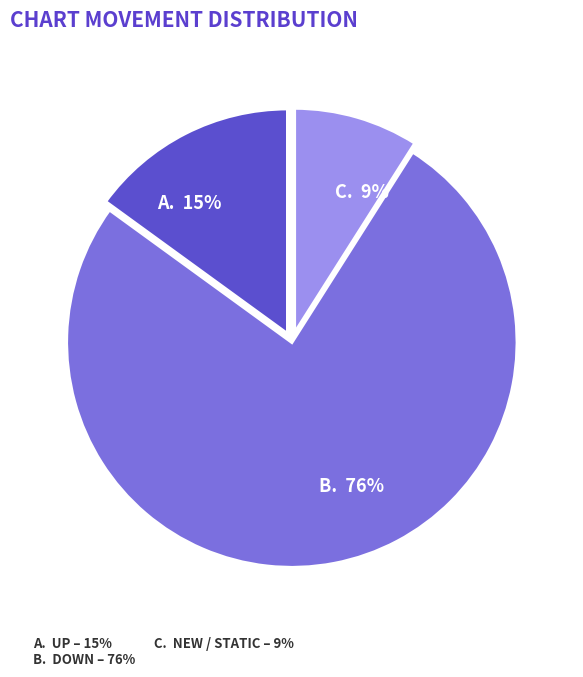

To the nearest percent, what is the difference between the largest and smallest slice percentages?

67%